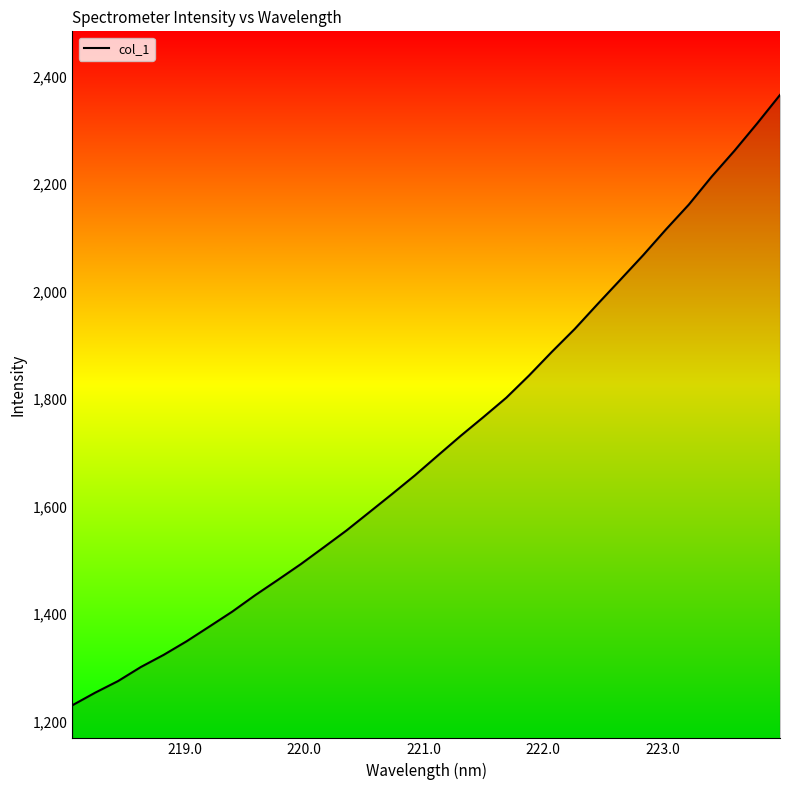

What is the difference between the maximum and minimum values?

1135.6